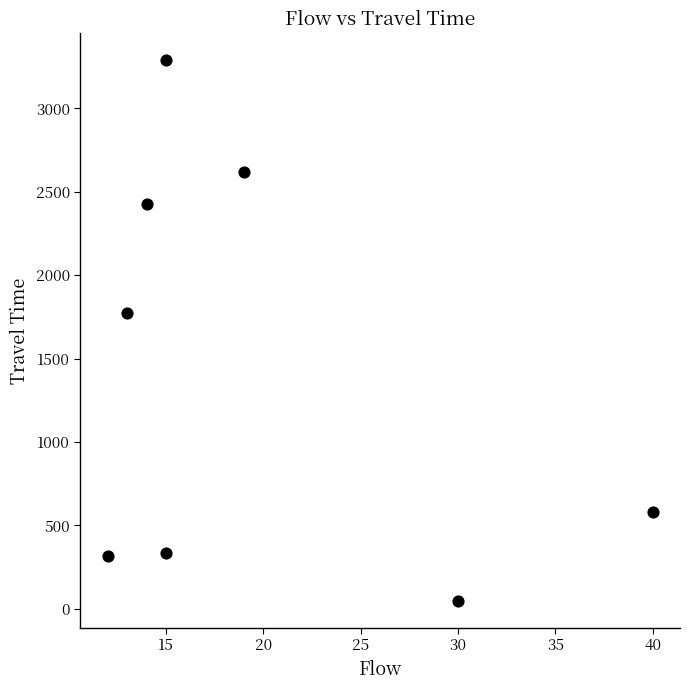

What Y value in the scatter plot is closest to 1669?

1772